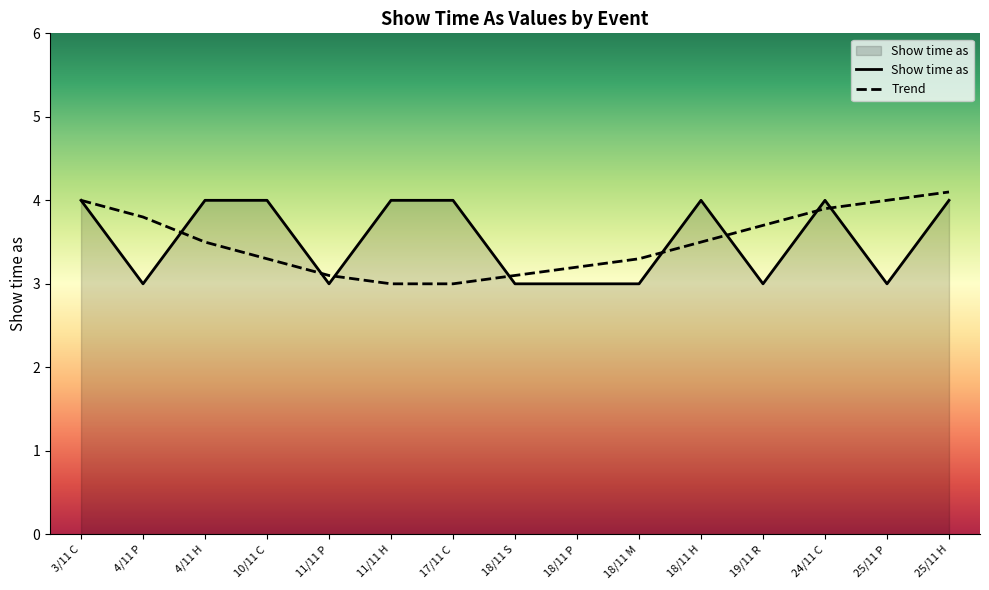

The value of Show time as at 4/11 H is 4.0. True or false?

True